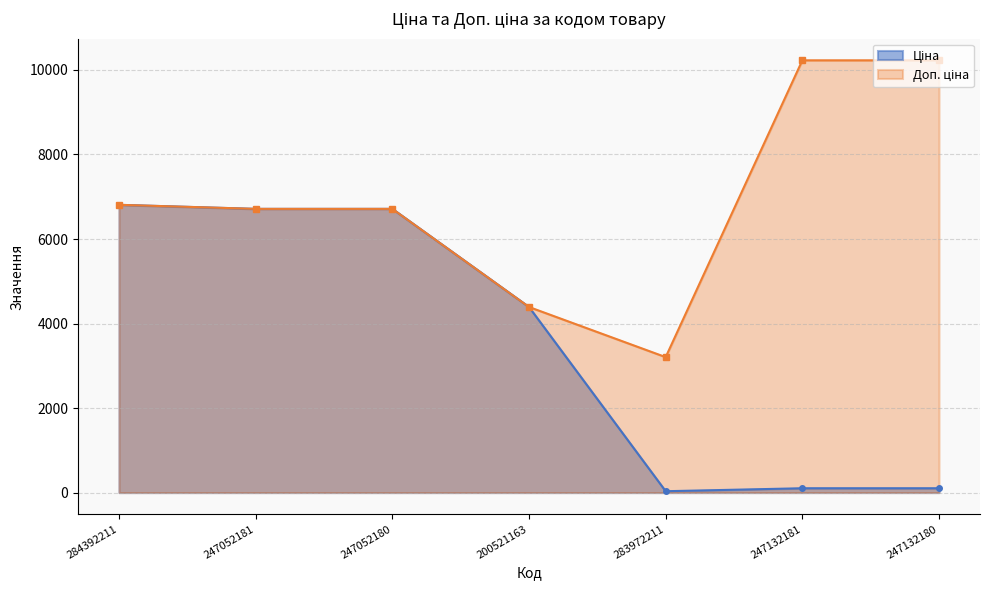

Where is the first local minimum for Ціна?

283972211